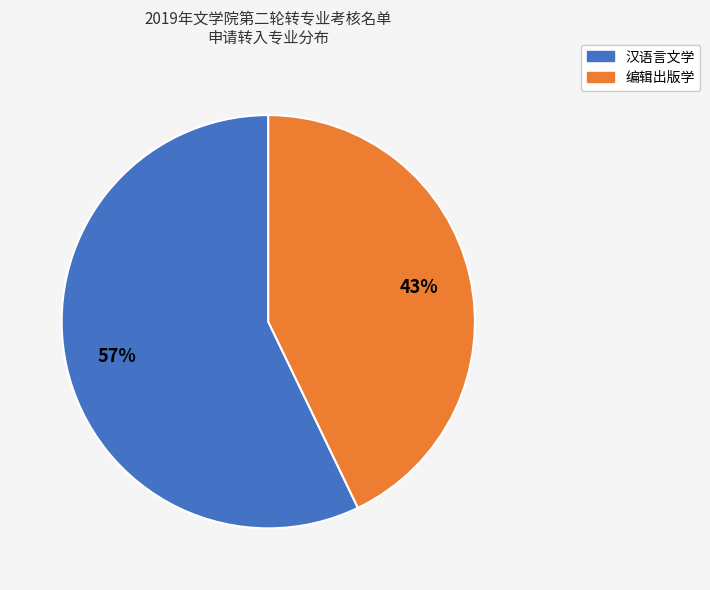

Count the number of slices in the pie.

2